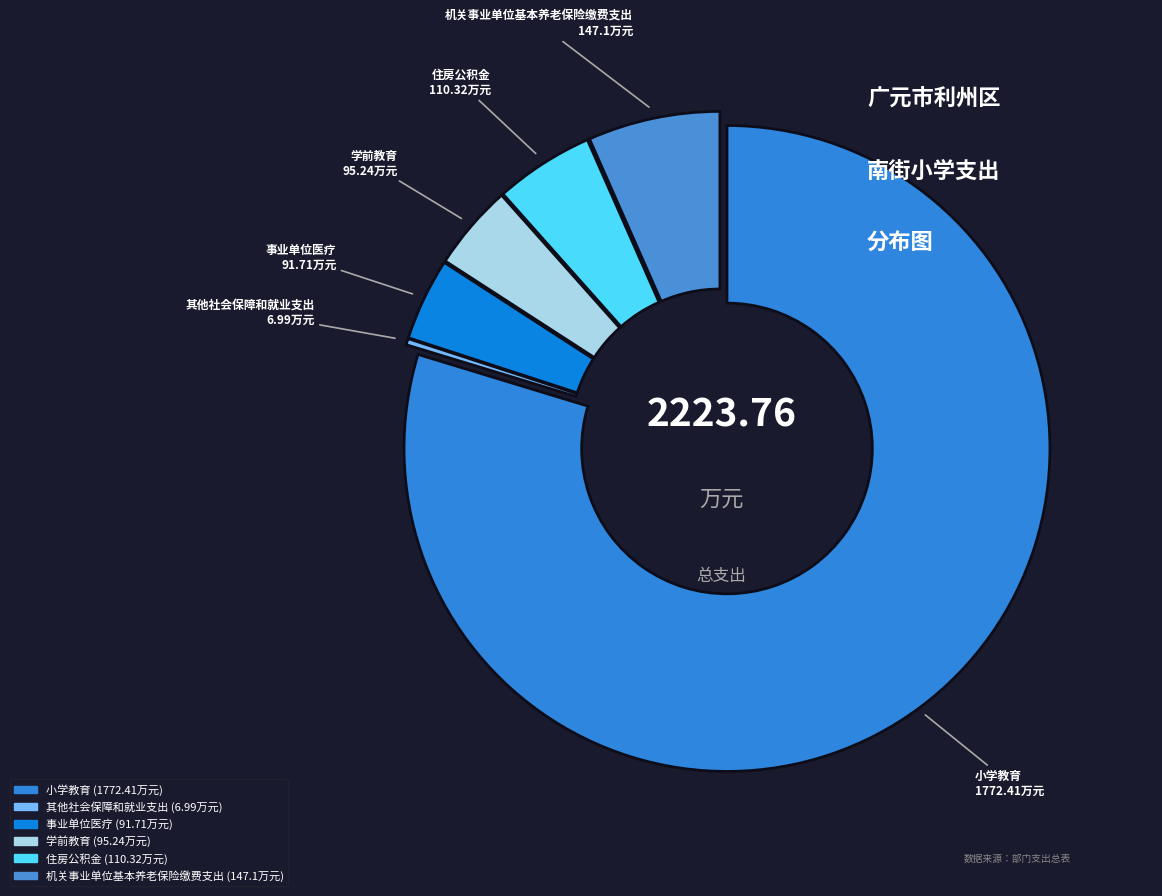

Which slice is the largest?

小学教育